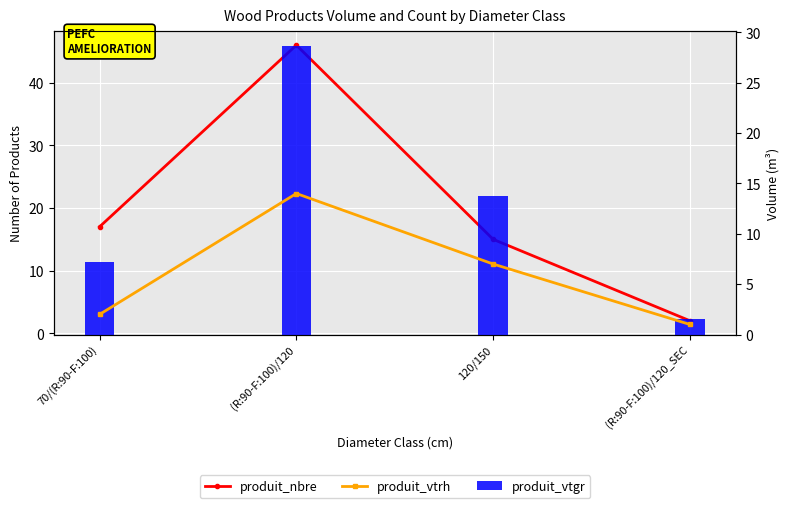

What is the difference between the produit_nbre values at 120/150 and (R:90-F:100)/120?

31.0